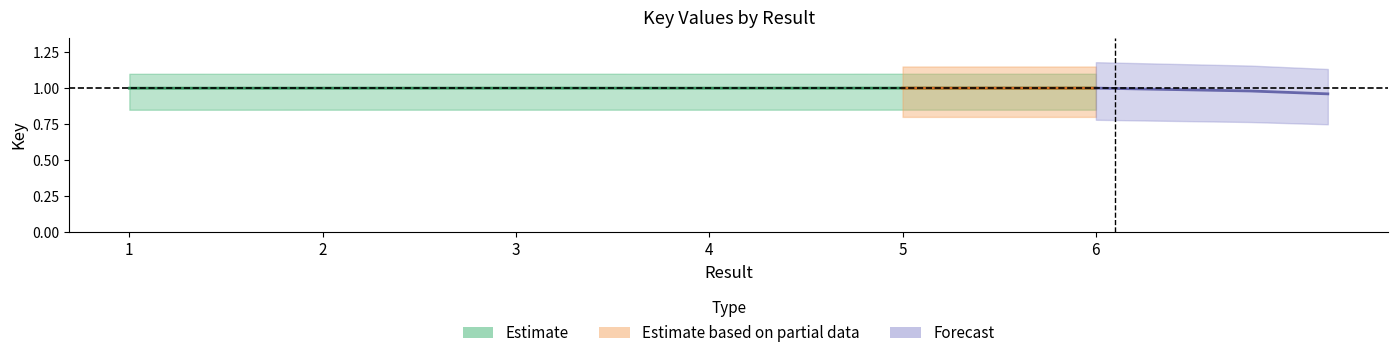

Reading right to left, list all the values displayed in this chart.

6=1.0	5=1.0	4=1.0	3=1.0	2=1.0	1=1.0